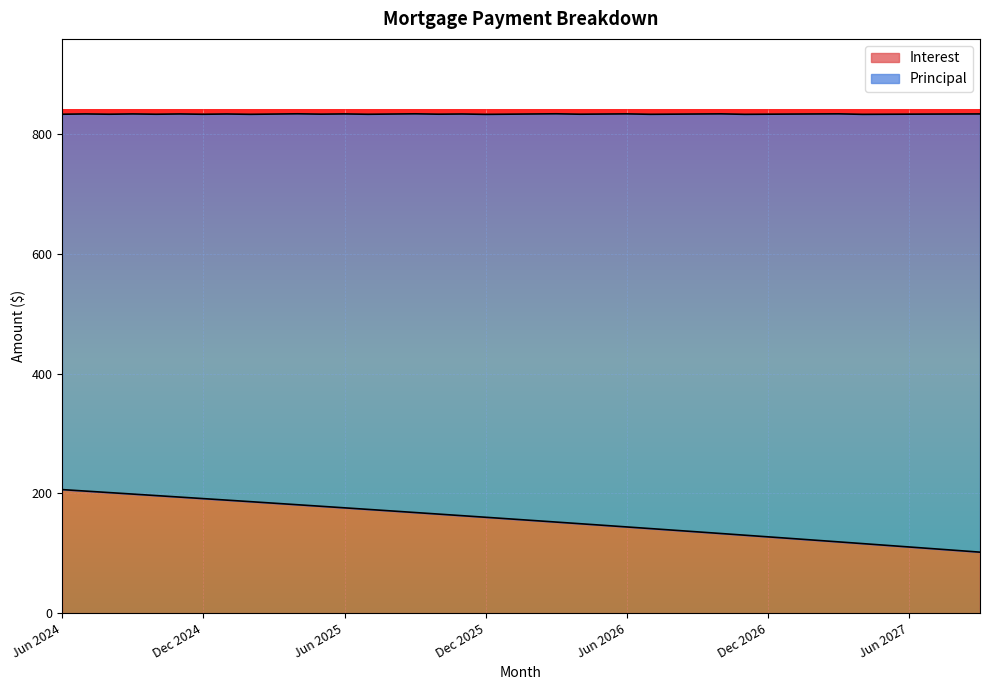

What is the average value?

155.4